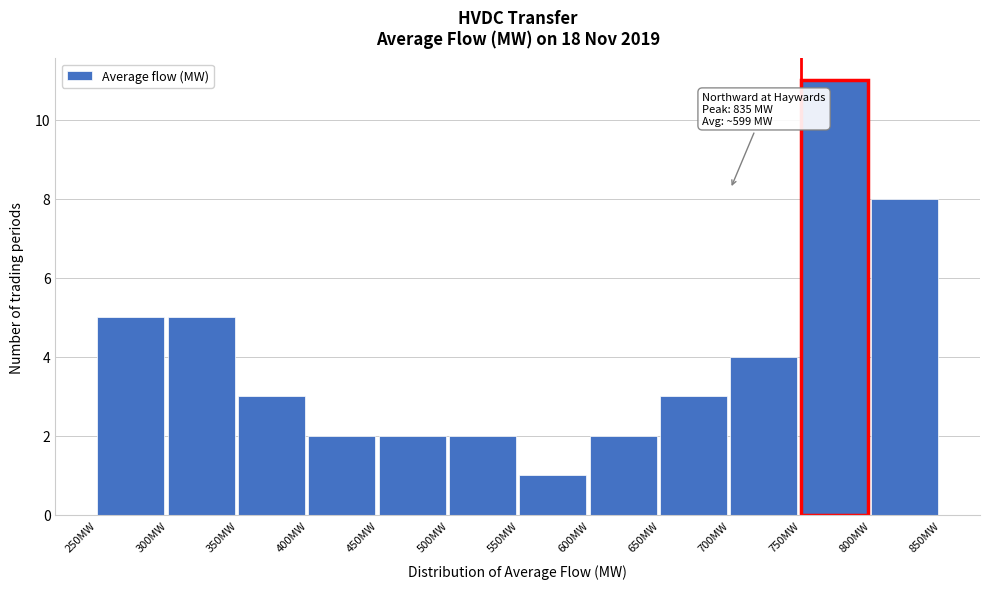

Over which range of the x-axis is the bar tallest?

750 to 800